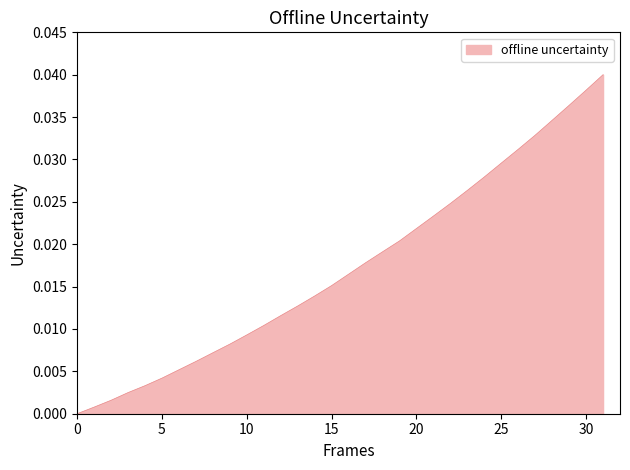

Is it true that the value at 0 is 0.0?

True